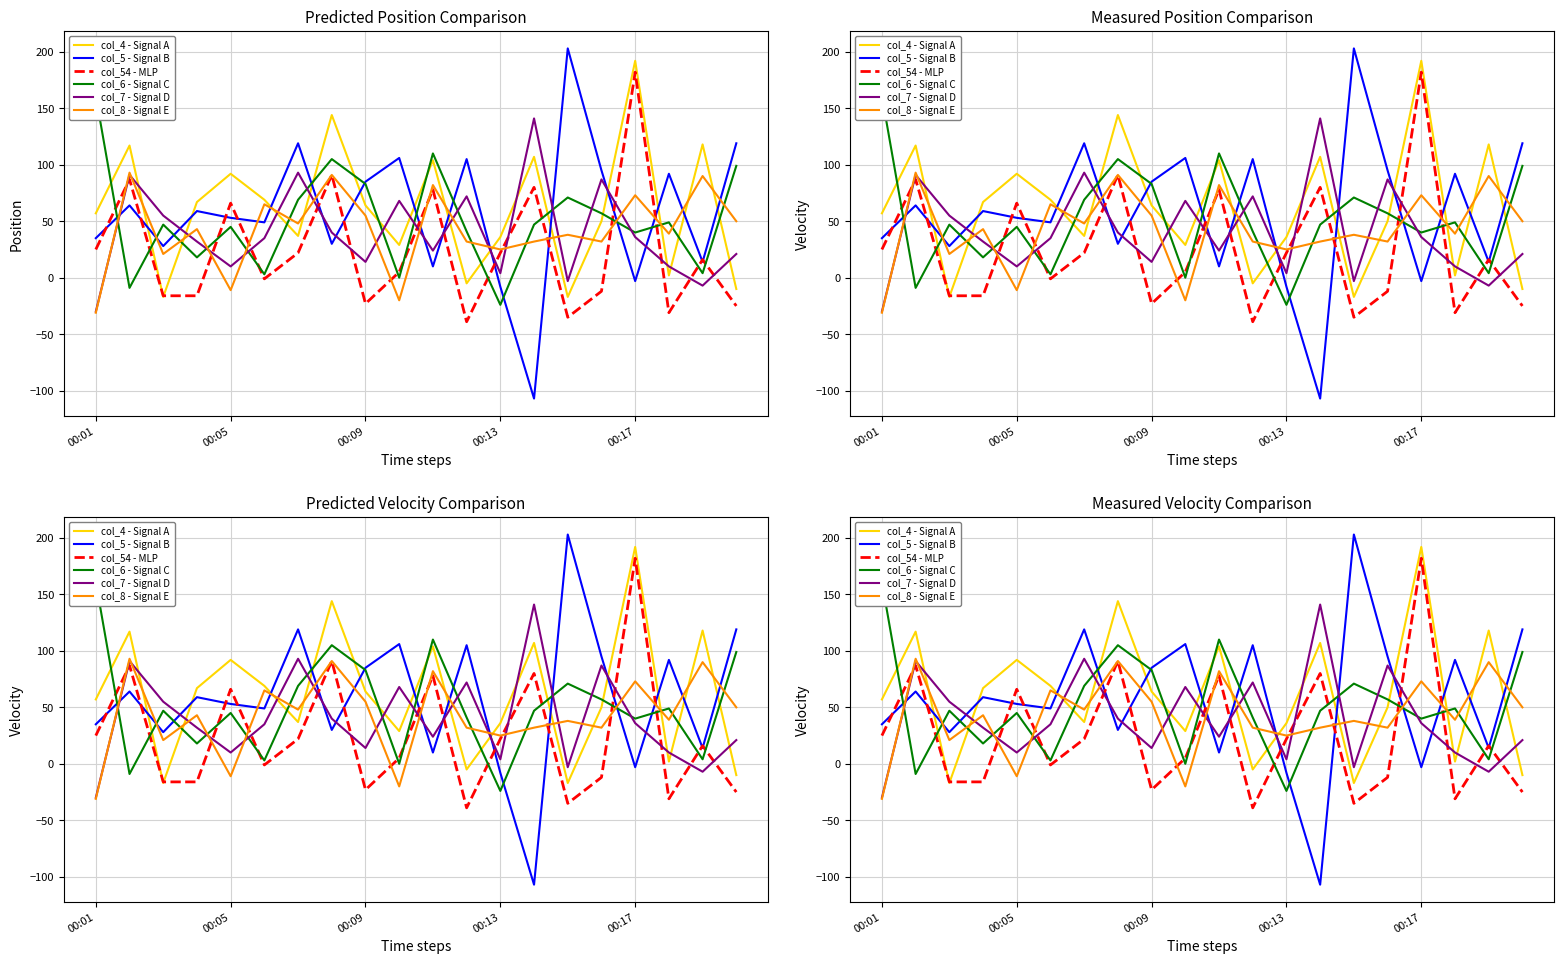

At which category does the chart reach its minimum across all series?

13